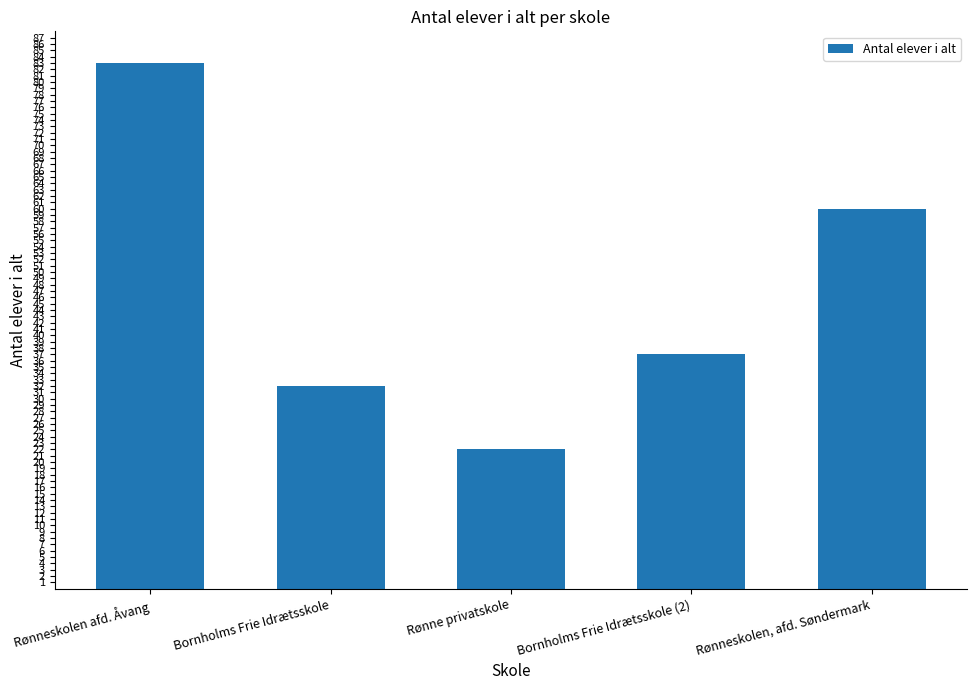

Between Bornholms Frie Idrætsskole and Rønneskolen afd. Åvang, which is larger?

Rønneskolen afd. Åvang